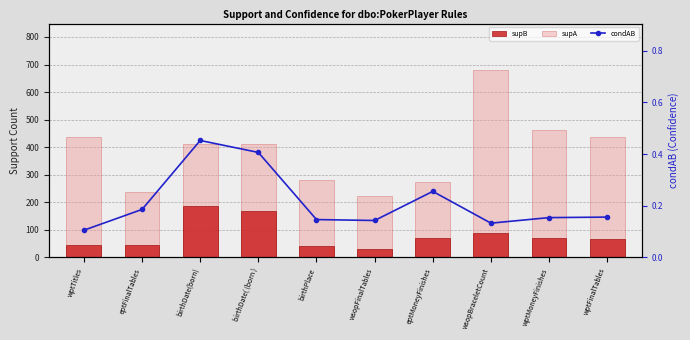

List the labels in order of condAB value, largest first.

birthDate(born), birthDate( (born ), eptMoneyFinishes, eptFinalTables, wptFinalTables, wptMoneyFinishes, birthPlace, wsopFinalTables, wsopBraceletCount, wptTitles